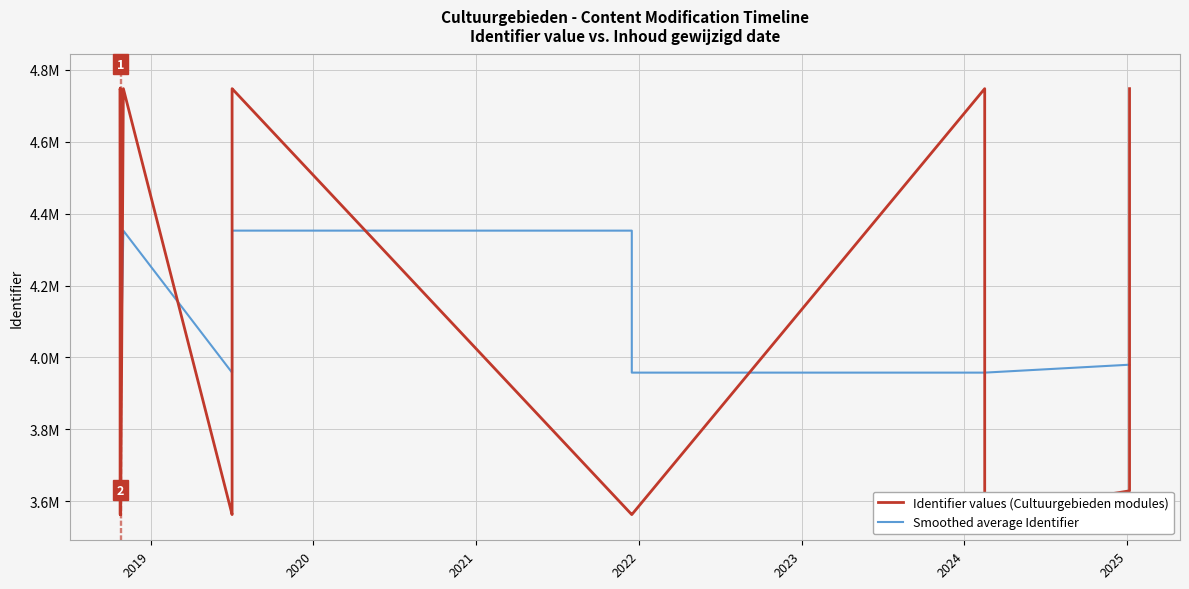

How many values in the Identifier values (Cultuurgebieden modules) series are below 4747308?

8